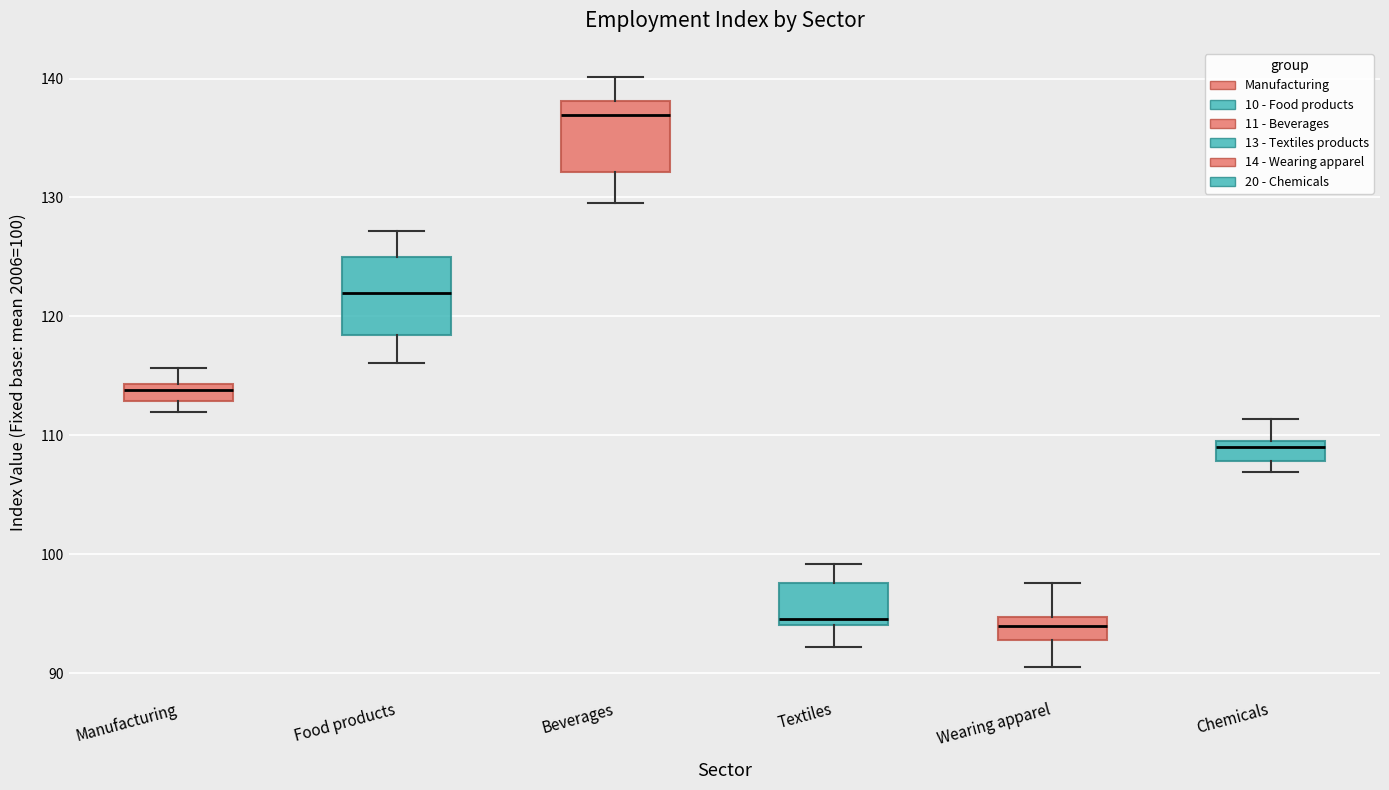

Where does the median line of the box for Chemicals sit on the y-axis? The values are not printed on the chart, so give them approximately, as read against the axis.

109